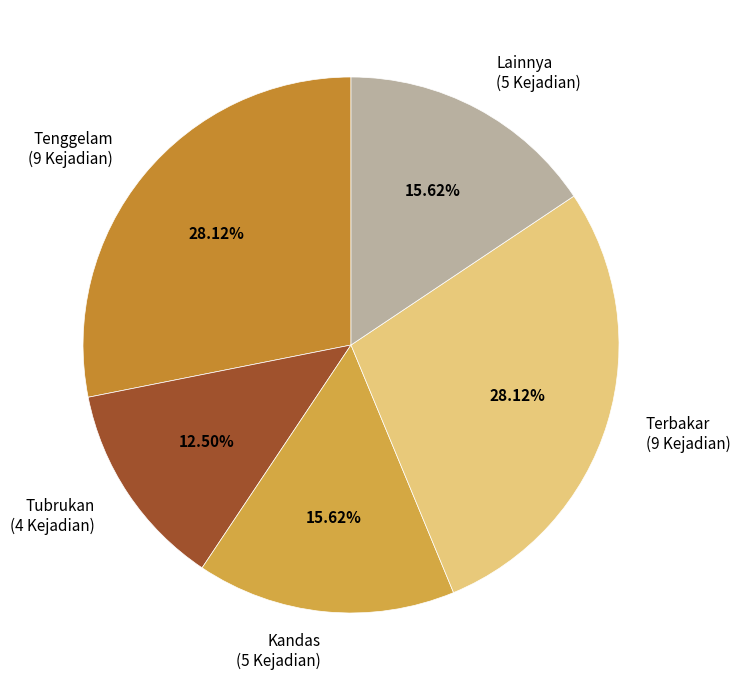

The Lainnya slice represents 16% of the pie. True or false?

True